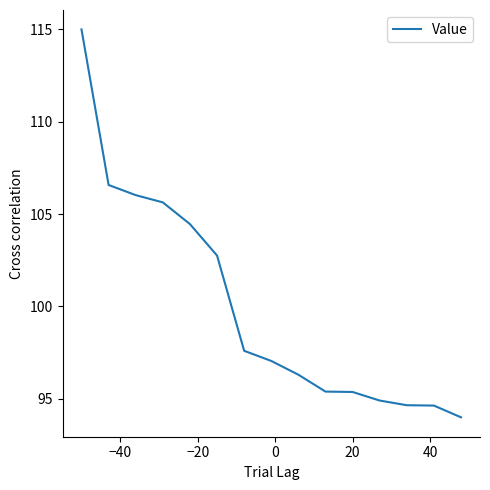

What is the greatest value displayed?

115.0